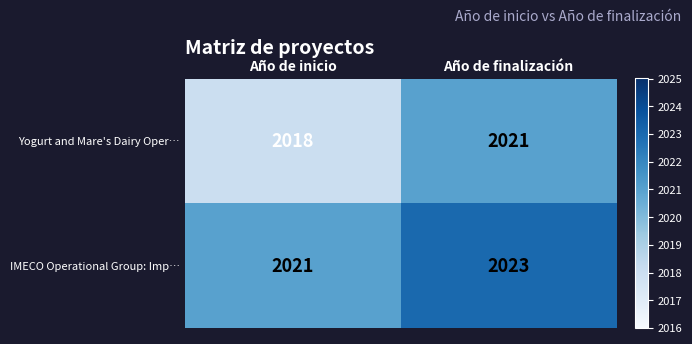

Reading left to right, what are all the values shown in this chart?

Yogurt and Mare's Dairy Oper…: 2018	2021
IMECO Operational Group: Imp…: 2021	2023